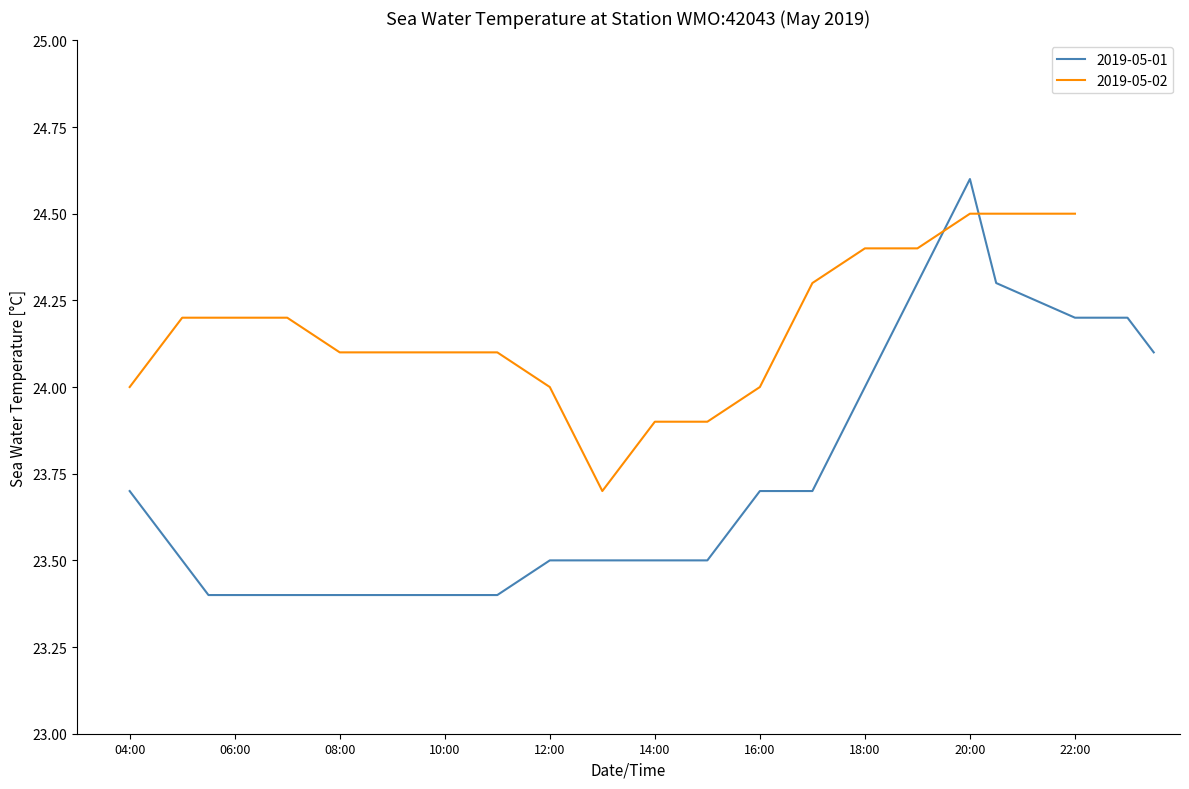

Approximately how many times larger is the value at 2019-05-02T10 compared to 2019-05-02T17?

1.0